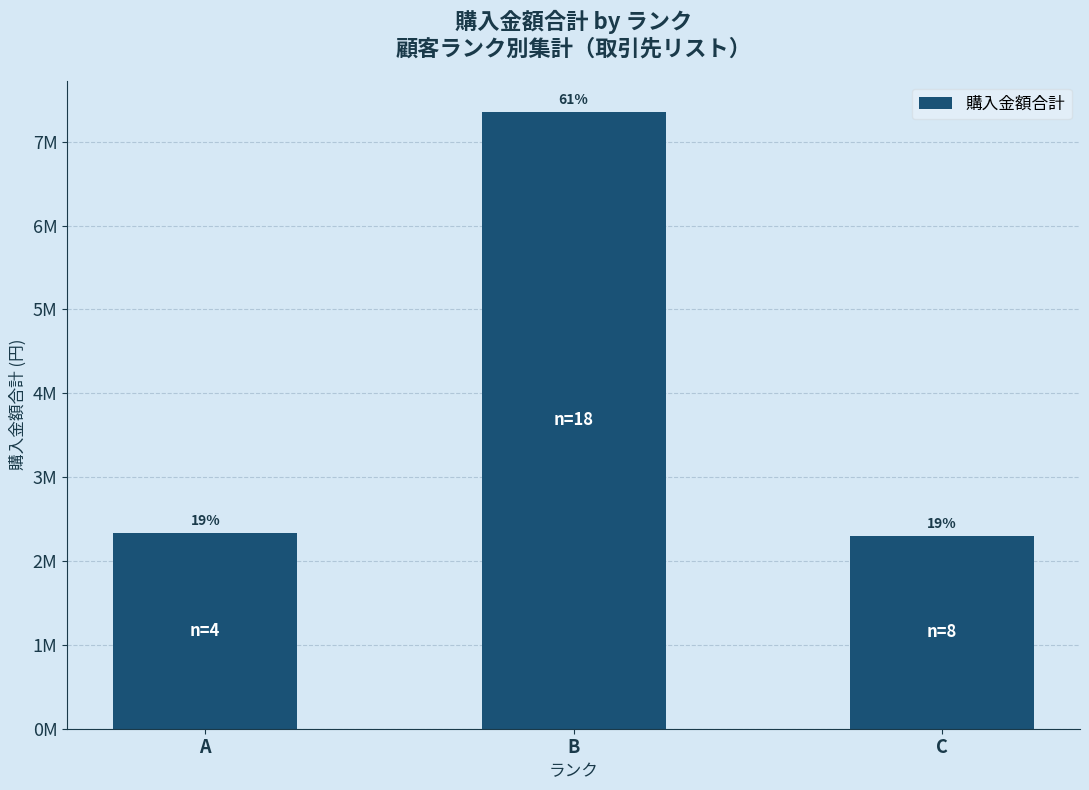

What is the value of the 1st bar from the left?

2337300